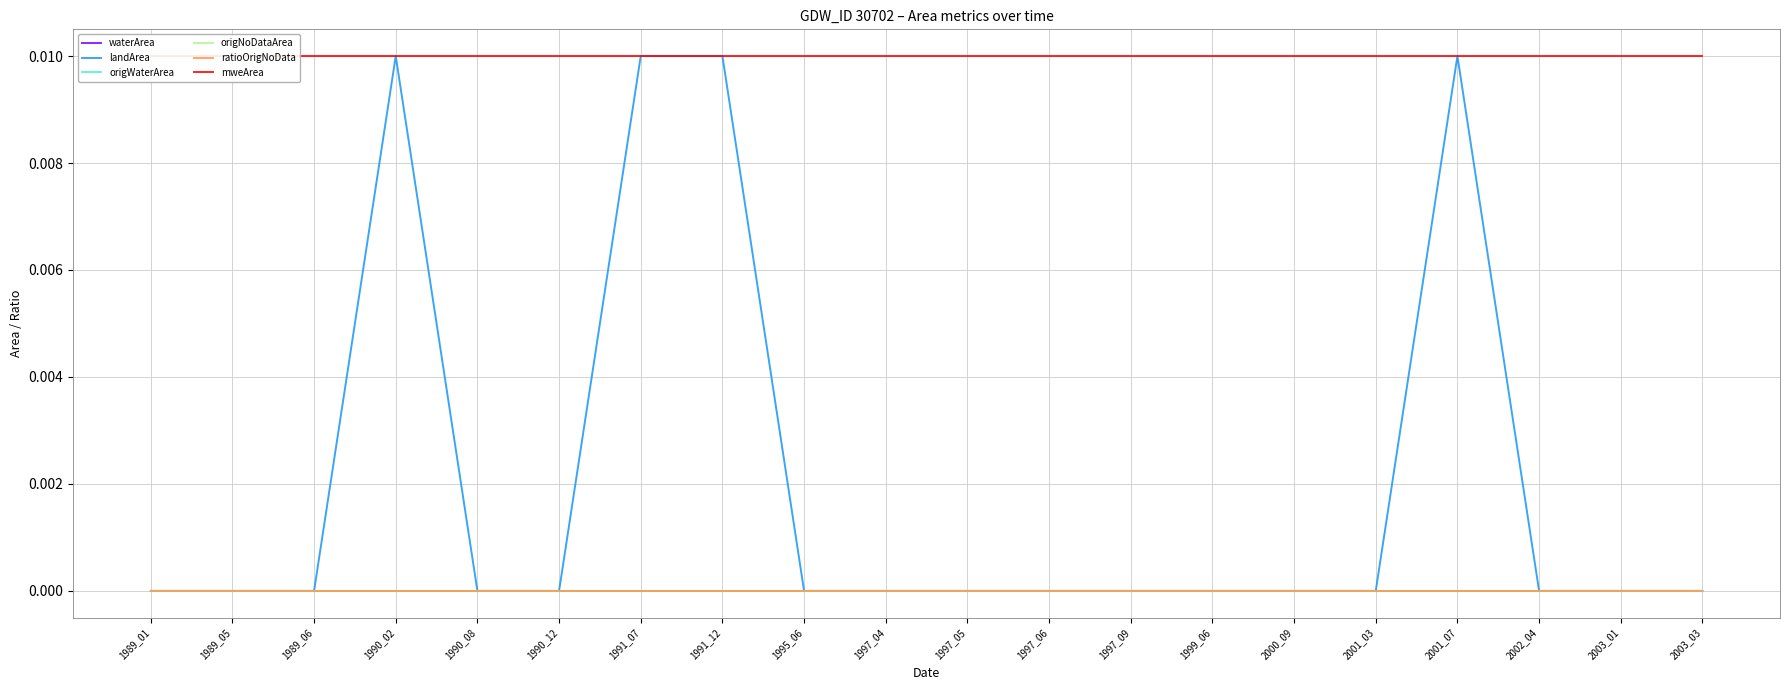

Which series has the largest total across all categories?

mweArea